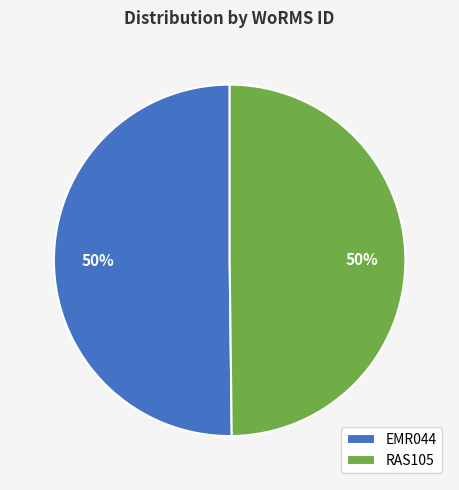

To the nearest percent, what percentage of the pie is RAS105?

50%